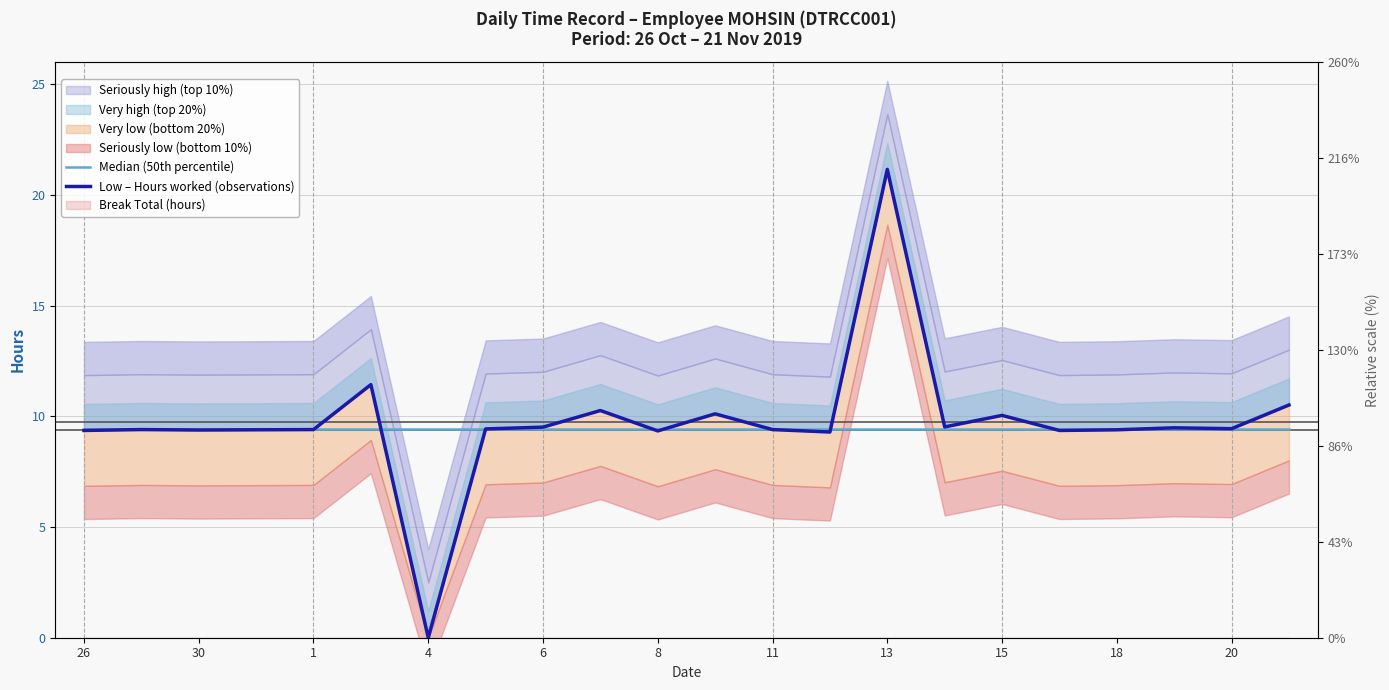

What is the value of the Median (50th percentile) point at the 4th from the left?

9.4